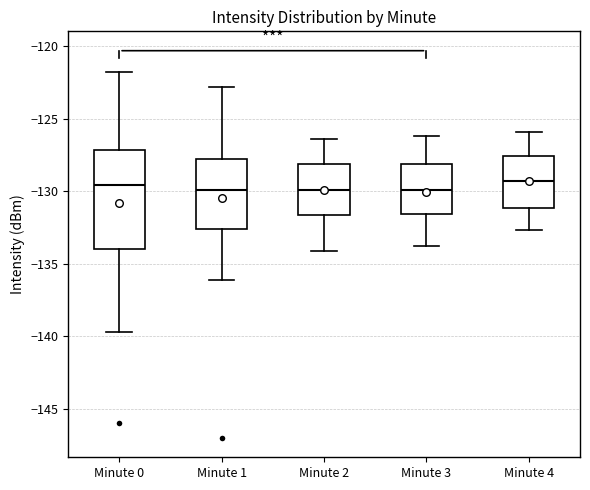

Where does the lower whisker of the box for Minute 2 end on the y-axis? The values are not printed on the chart, so give them approximately, as read against the axis.

-134.0